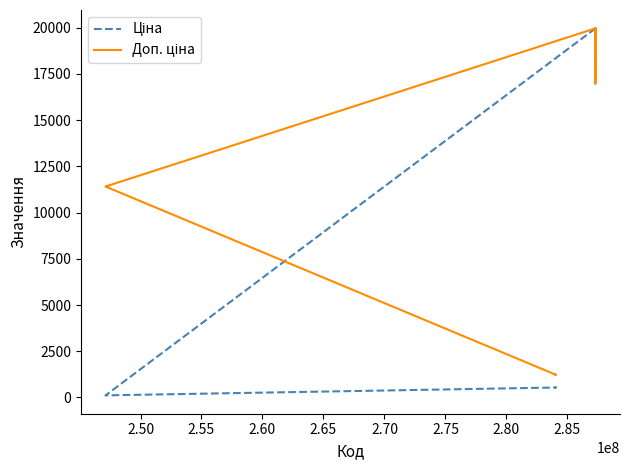

Where is the first local minimum for Ціна?

2.50